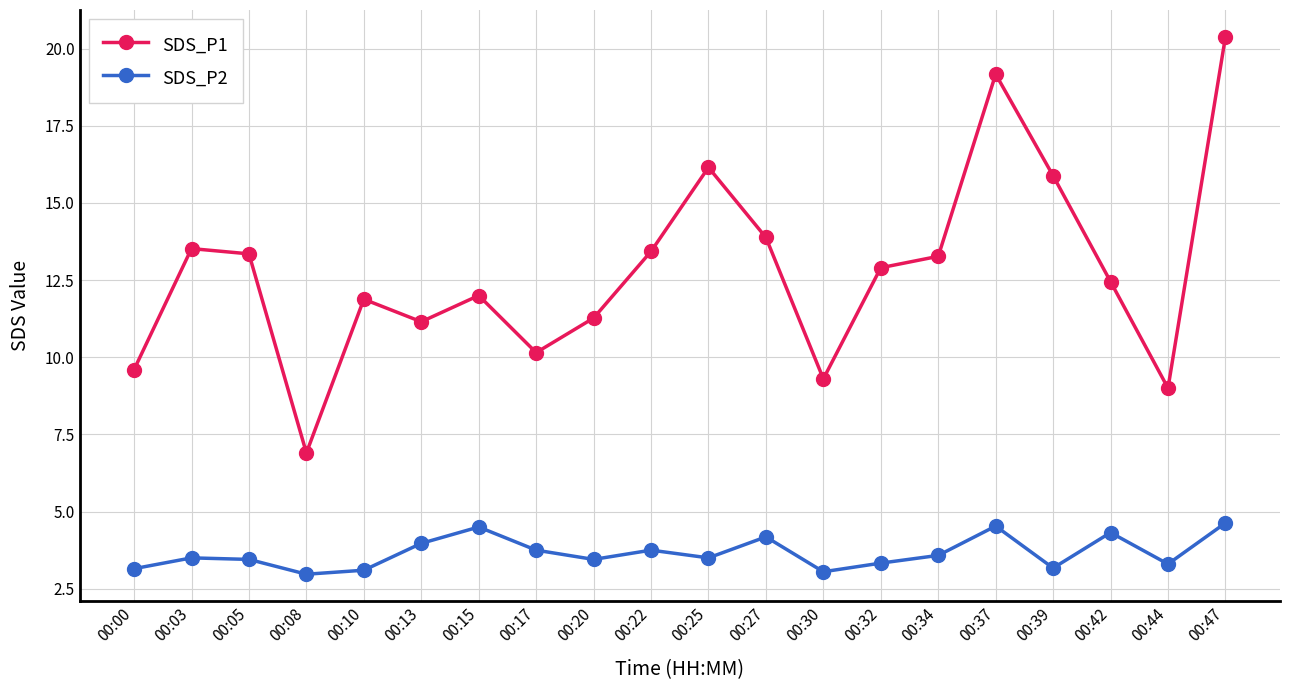

True or false: SDS_P1 and SDS_P2 cross at least once.

False